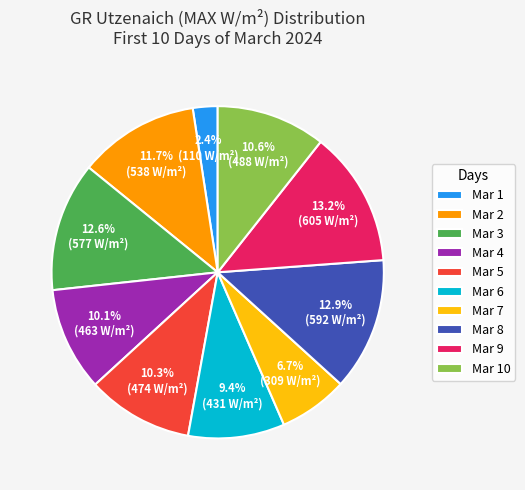

Which has a higher value, Mar 9 or Mar 6?

Mar 9